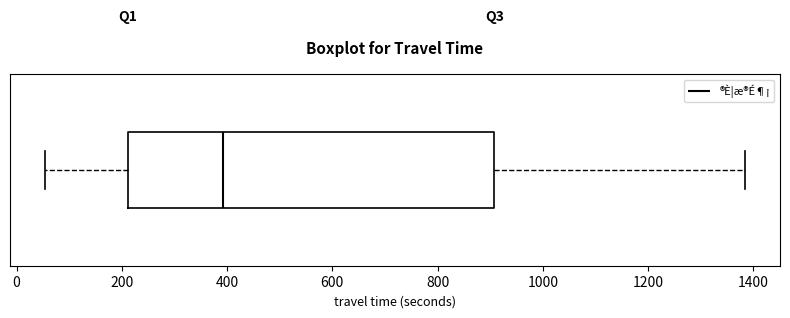

Read this box plot against the x-axis: the position of the median line, the range covered by the box, and the ends of both whiskers. The values are not printed on the chart, so give them approximately, as read against the axis.

median 400, box 220 to 900, whiskers 60 to 1380